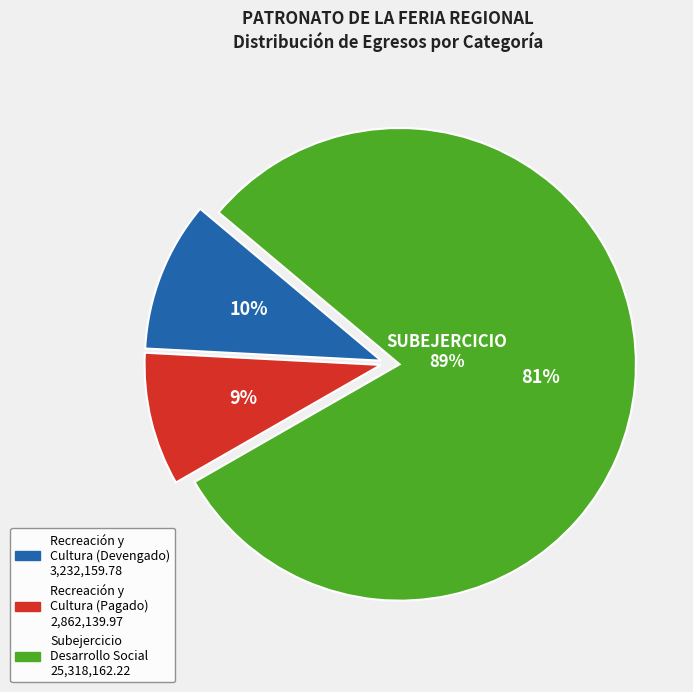

Is it true that Pagado is 85% of the pie?

False